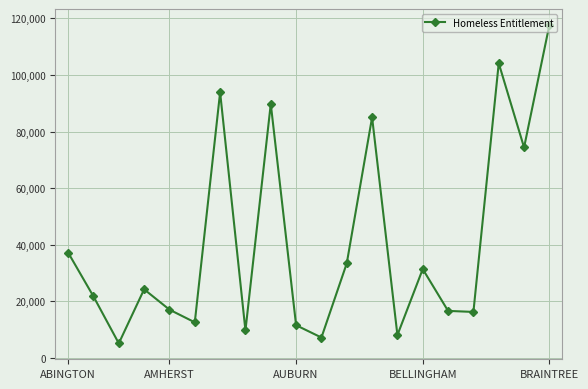

True or false: the data has more than 2 interior local peaks.

True